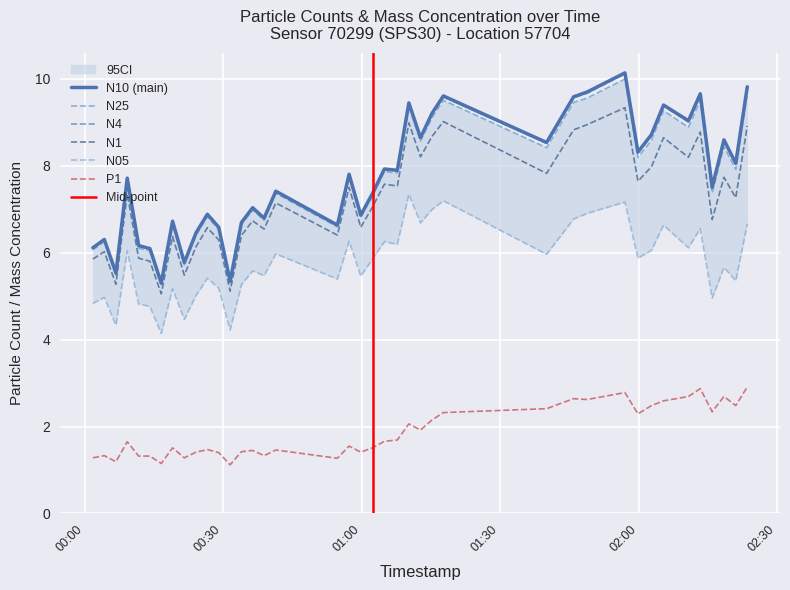

What is the difference between the N1 values at 2023-03-31T02:21:03 and 2023-03-31T01:45:56?

1.6